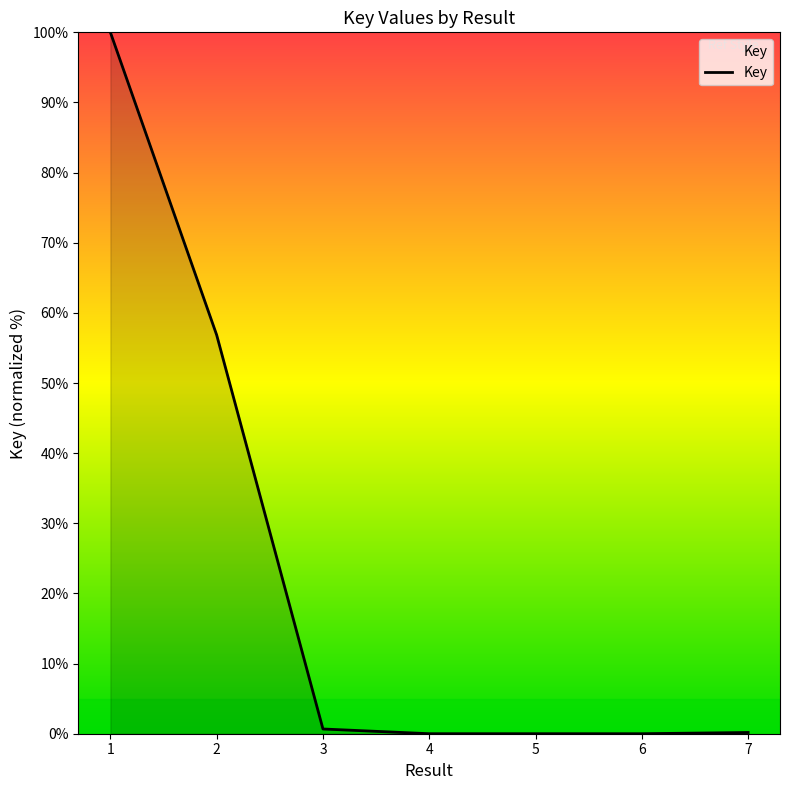

True or false: the data has more than 2 interior local peaks.

False